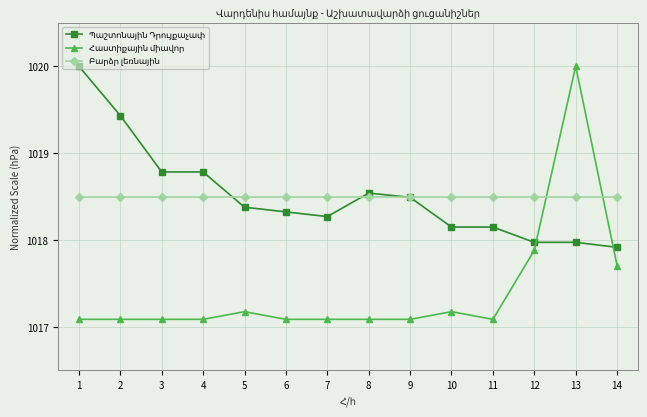

What is the total value across all series at 6?

3053.9